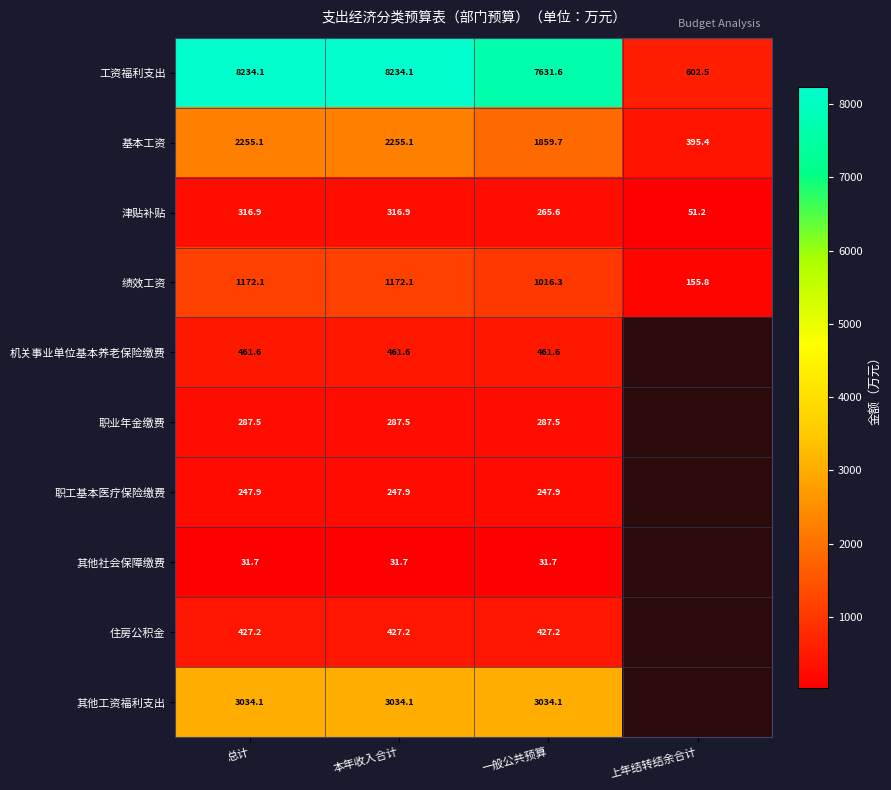

What is the spread (max minus min) of values at 本年收入合计?

8202.4